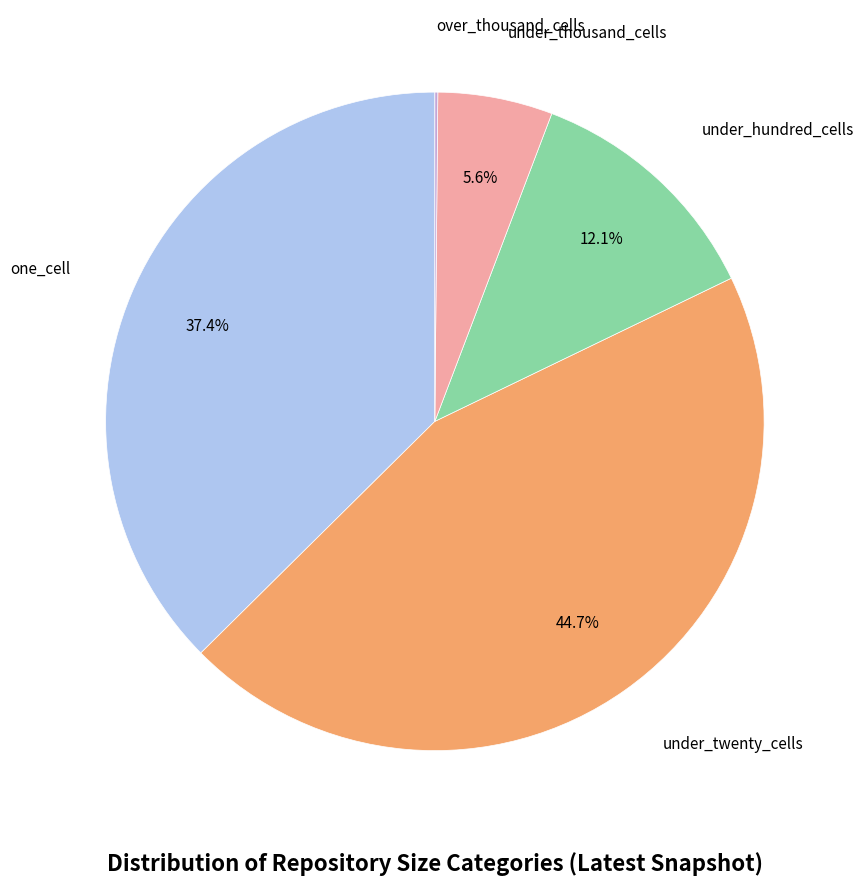

Is there a majority slice in this chart?

No